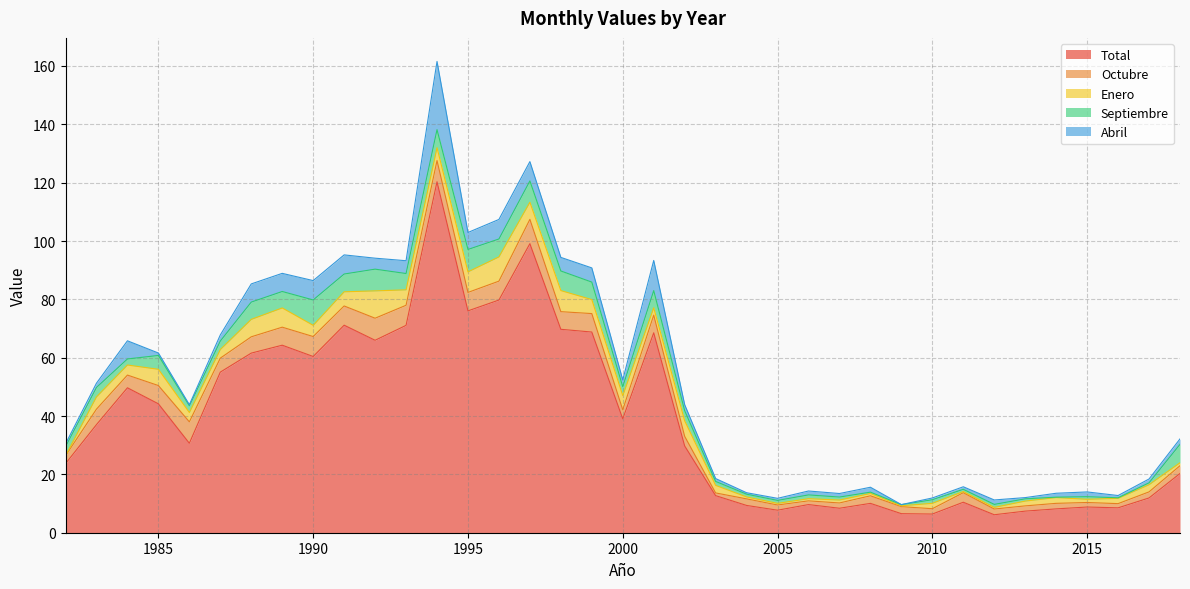

What is the value of the Septiembre point at the 7th from the left?

5.9